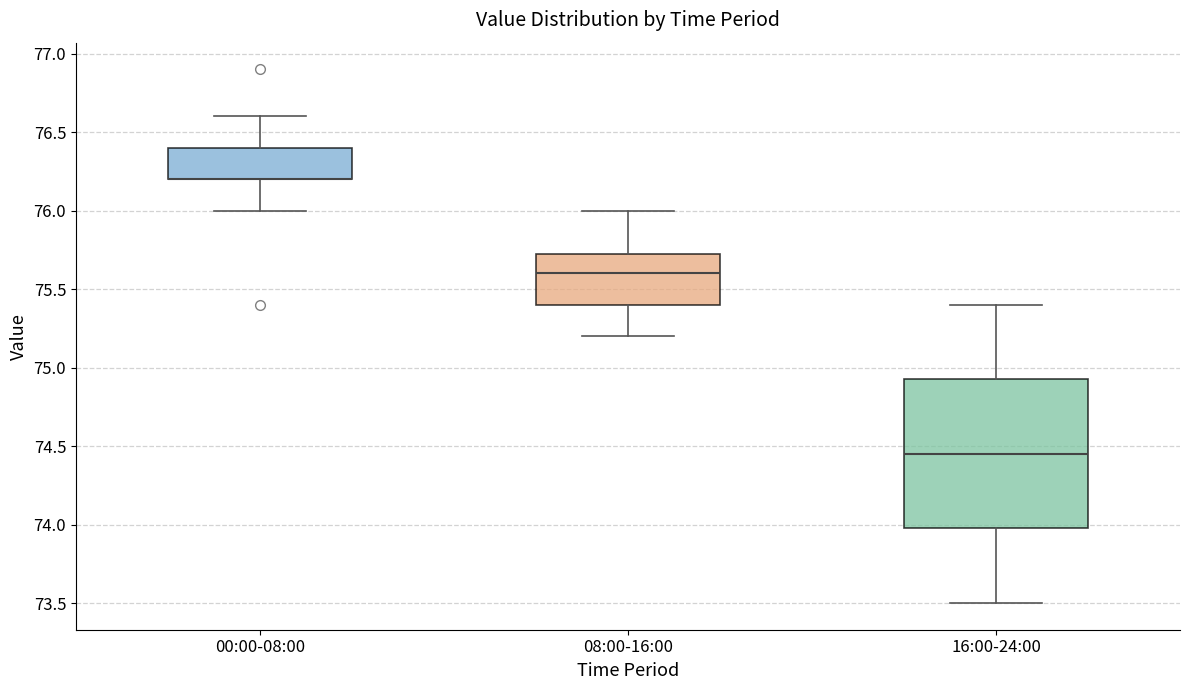

Reading left to right, transcribe this box plot: for each box, give where its median line is, the range the box spans, and where its two whiskers end, as read against the y-axis. The values are not printed on the chart, so give them approximately, as read against the axis.

00:00-08:00: median 76.20 (drawn on the box's lower edge), box 76.20 to 76.40, whiskers 76.00 to 76.60
08:00-16:00: median 75.60, box 75.40 to 75.75, whiskers 75.20 to 76.00
16:00-24:00: median 74.45, box 74.00 to 74.95, whiskers 73.50 to 75.40